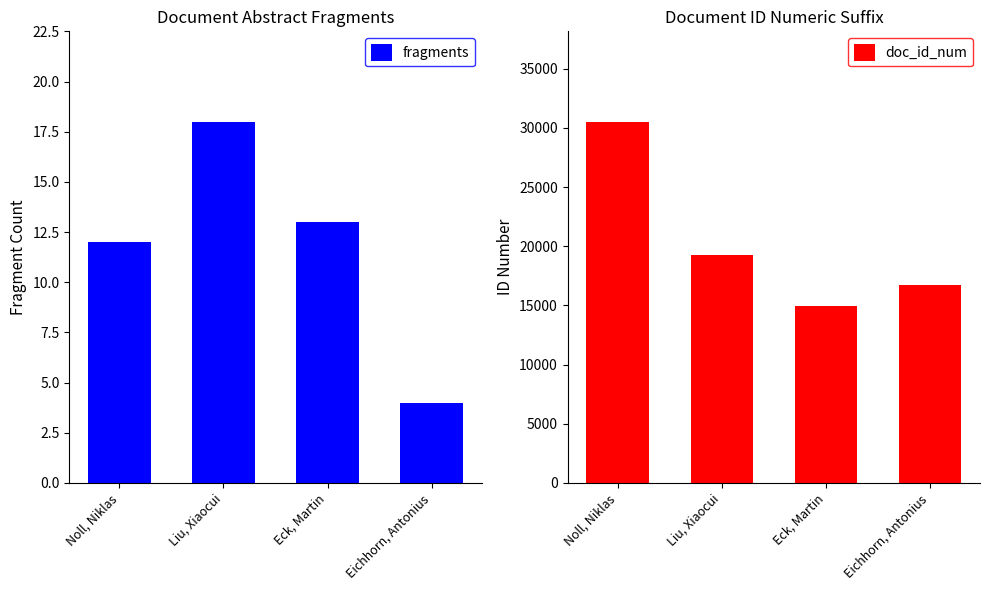

At which category does the chart reach its peak across all series?

Noll, Niklas